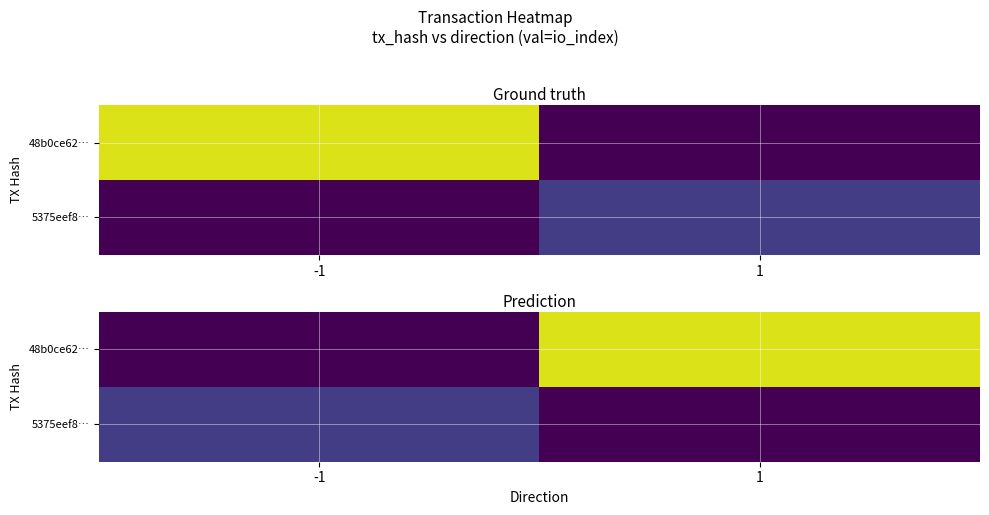

What is the difference between the highest and lowest values at 1?

52